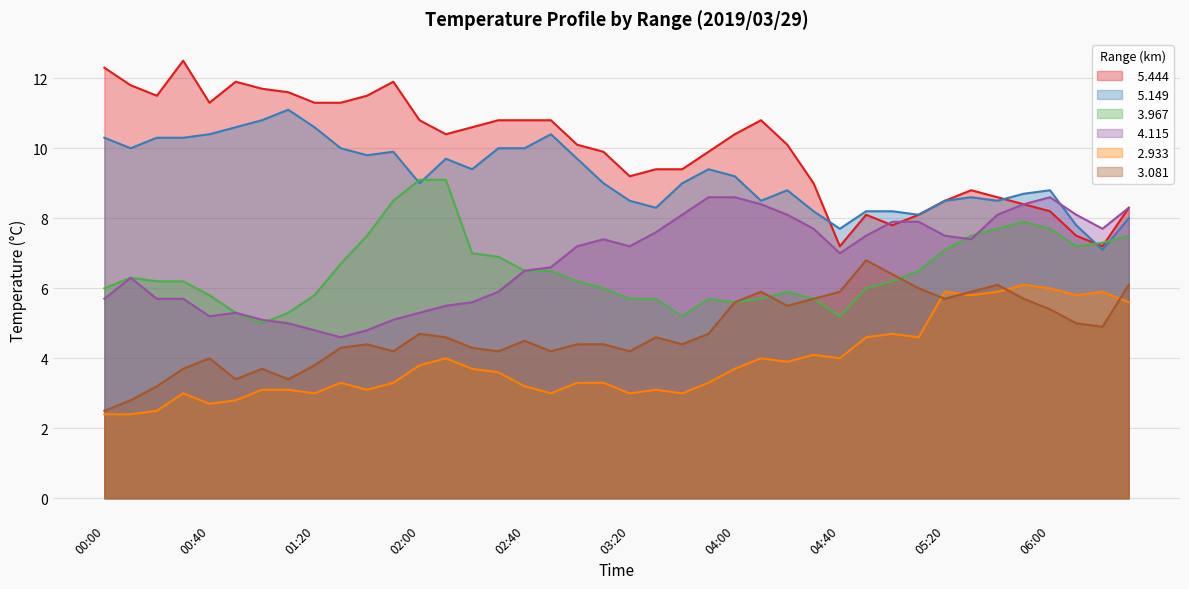

Which series has the largest range (max minus min)?

  5.444